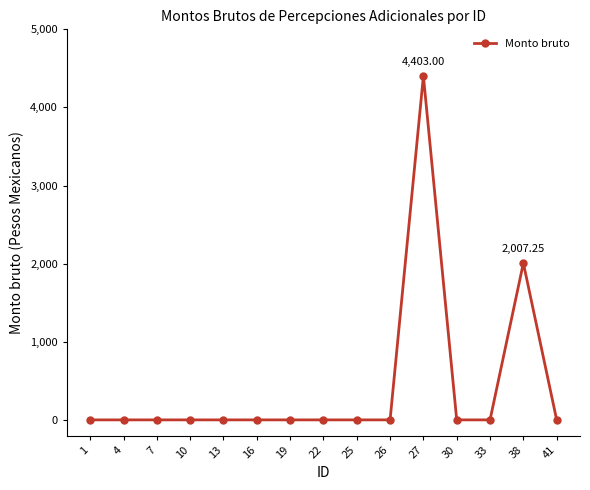

True or false: there are more than 0 points higher than both neighbors.

True